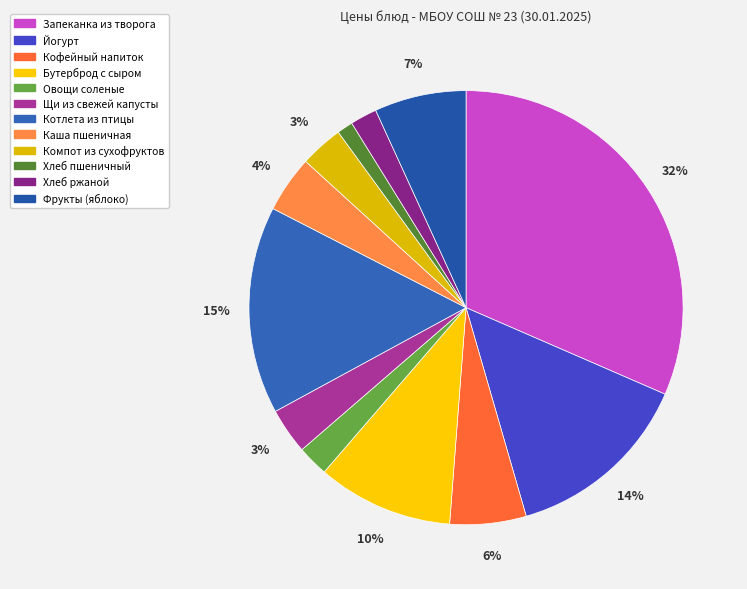

Does any single category account for the majority?

No